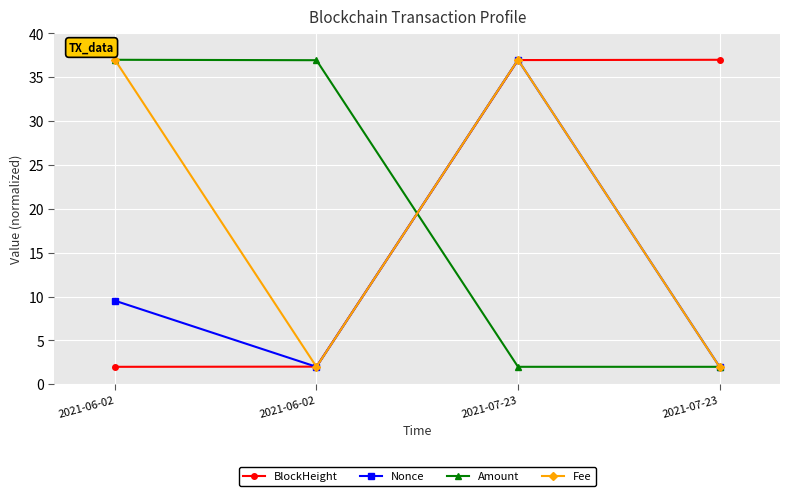

How many values in the BlockHeight series exceed 36?

2